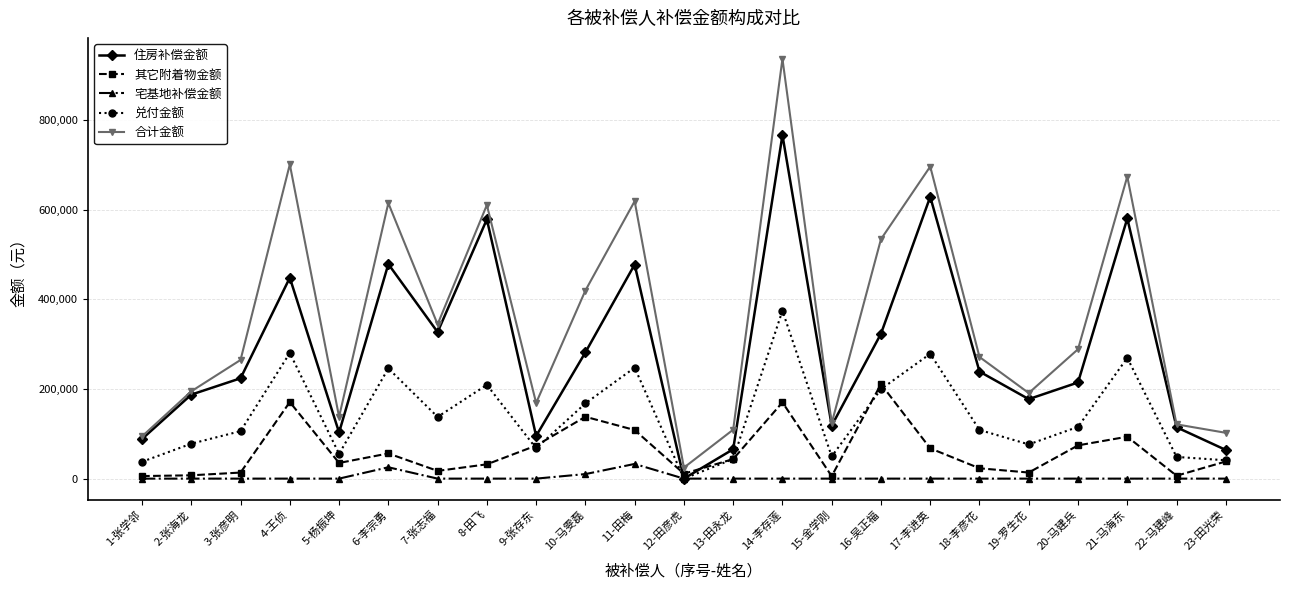

What position from the left is 16-吴正福?

16